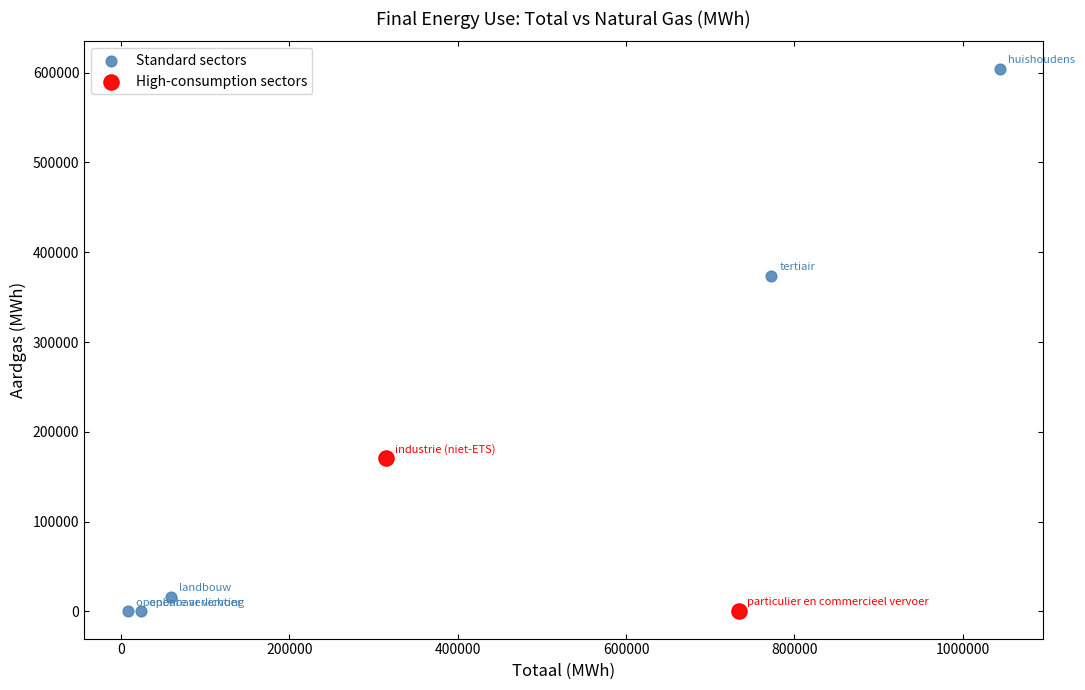

What are all the series names shown in the legend?

Standard sectors, High-consumption sectors